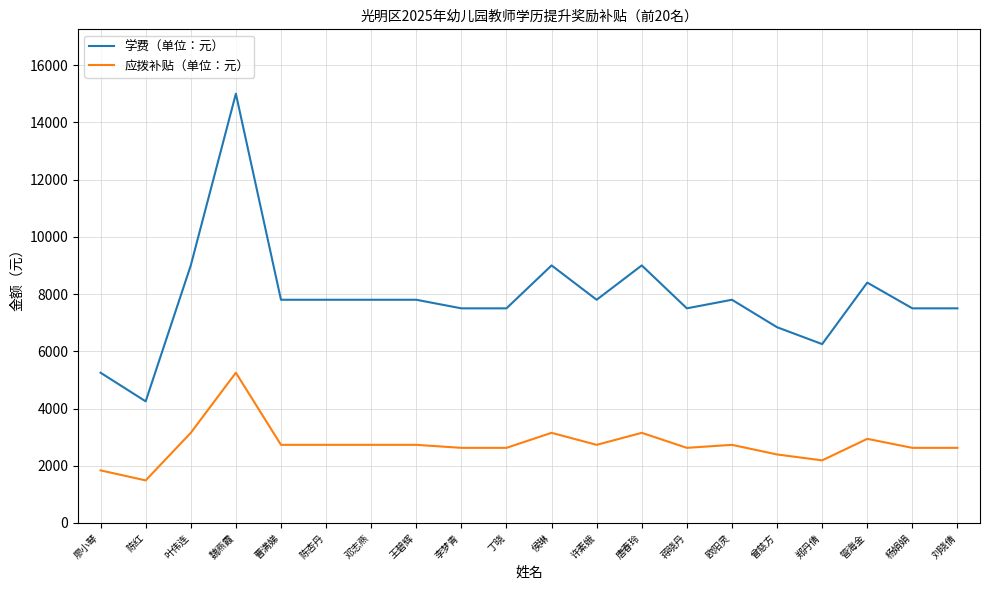

What is the spread (max minus min) of values at 王碧辉?

5070.0